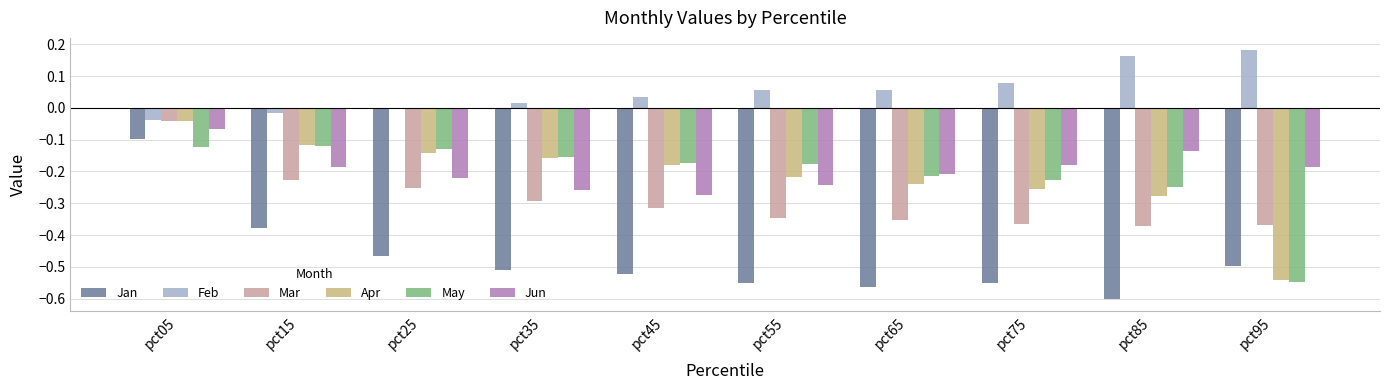

At which category is the sum across all series the highest?

pct05